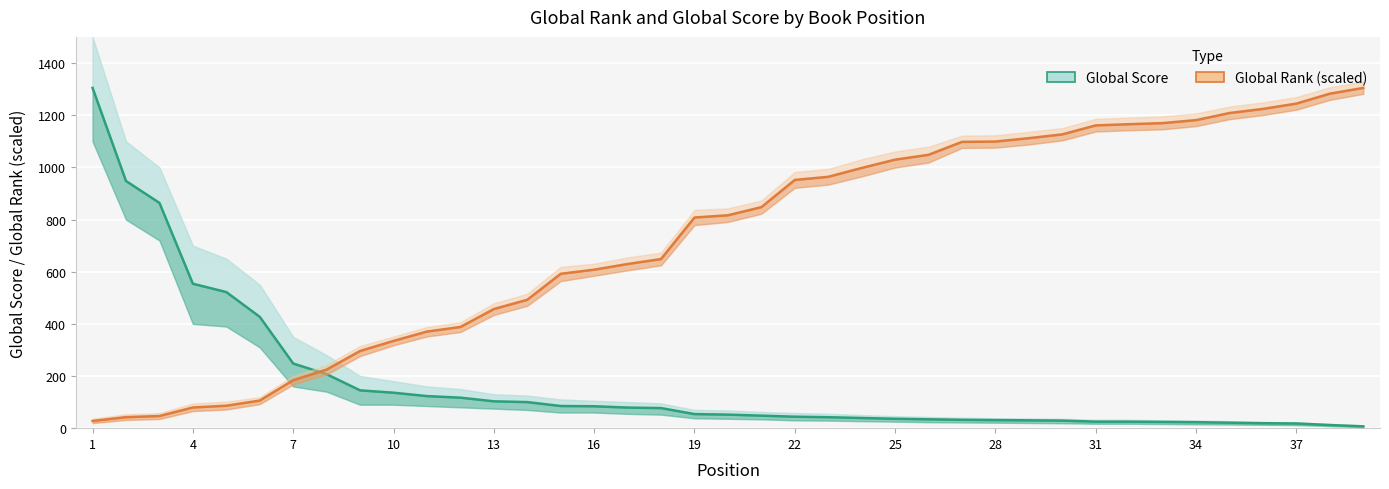

How many intersections are there between Global Rank (scaled) and Global Score?

1